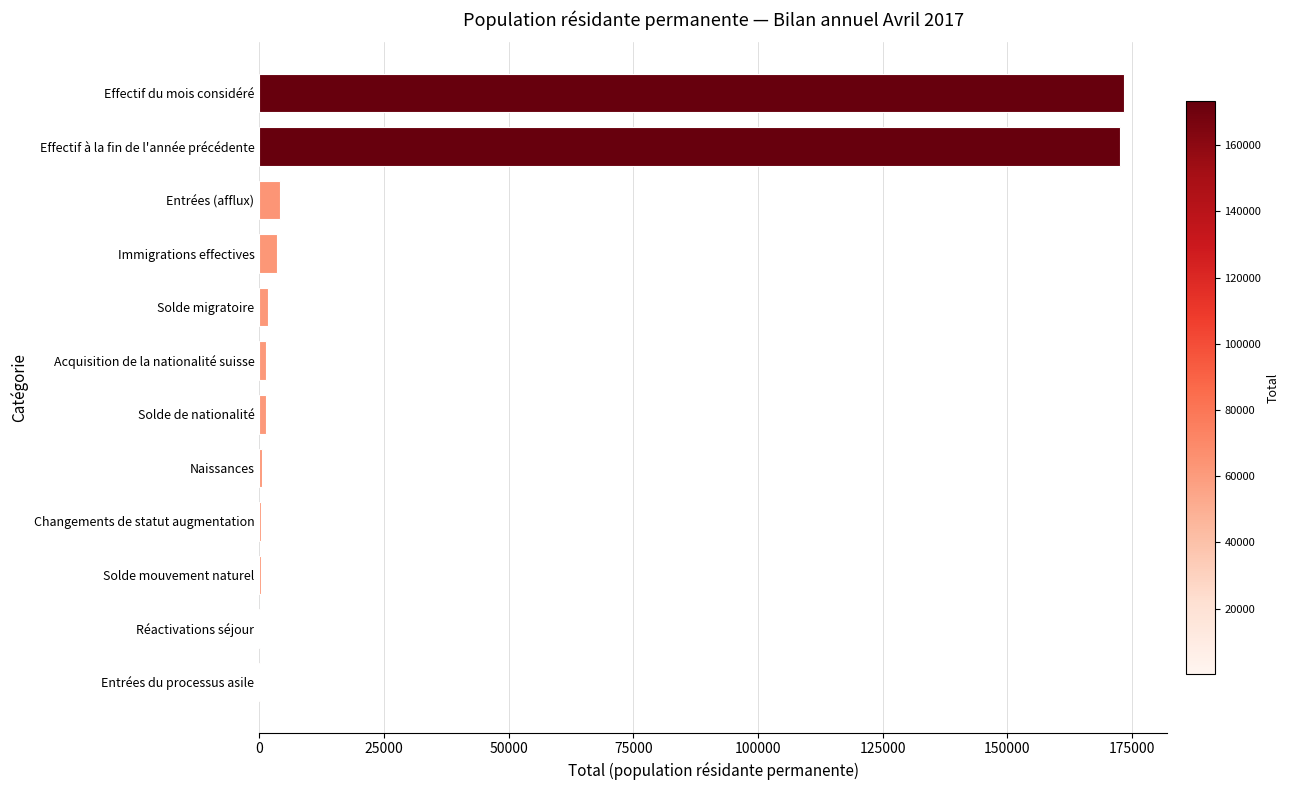

What is the greatest value displayed?

173382